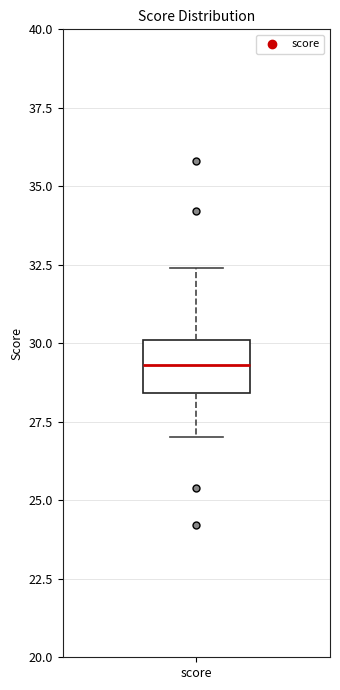

Read this box plot against the y-axis: the position of the median line, the range covered by the box, and the ends of both whiskers. The values are not printed on the chart, so give them approximately, as read against the axis.

median 29.5, box 28.5 to 30.0, whiskers 27.0 to 32.5